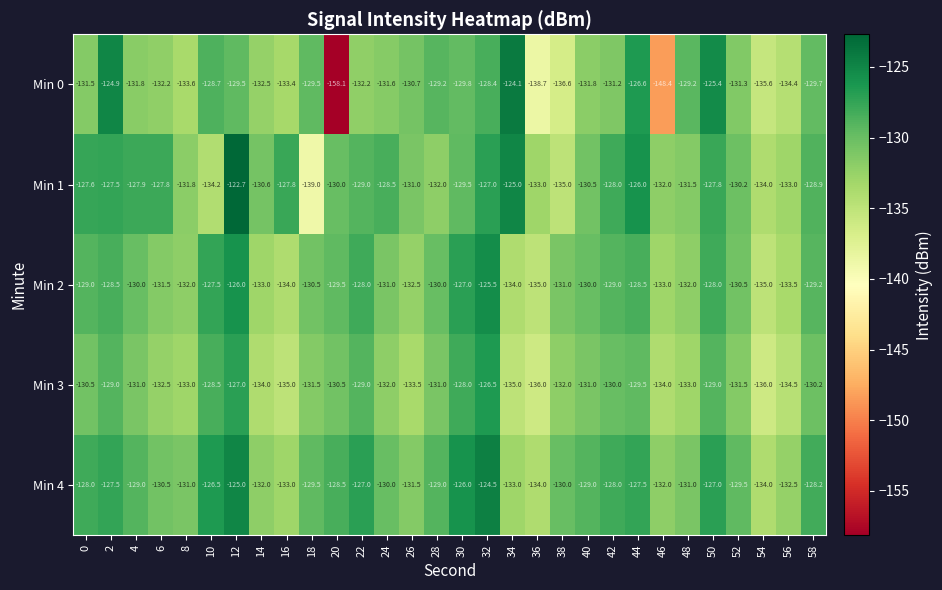

At 12, list the series in order from smallest to largest.

Min 0, Min 3, Min 2, Min 4, Min 1